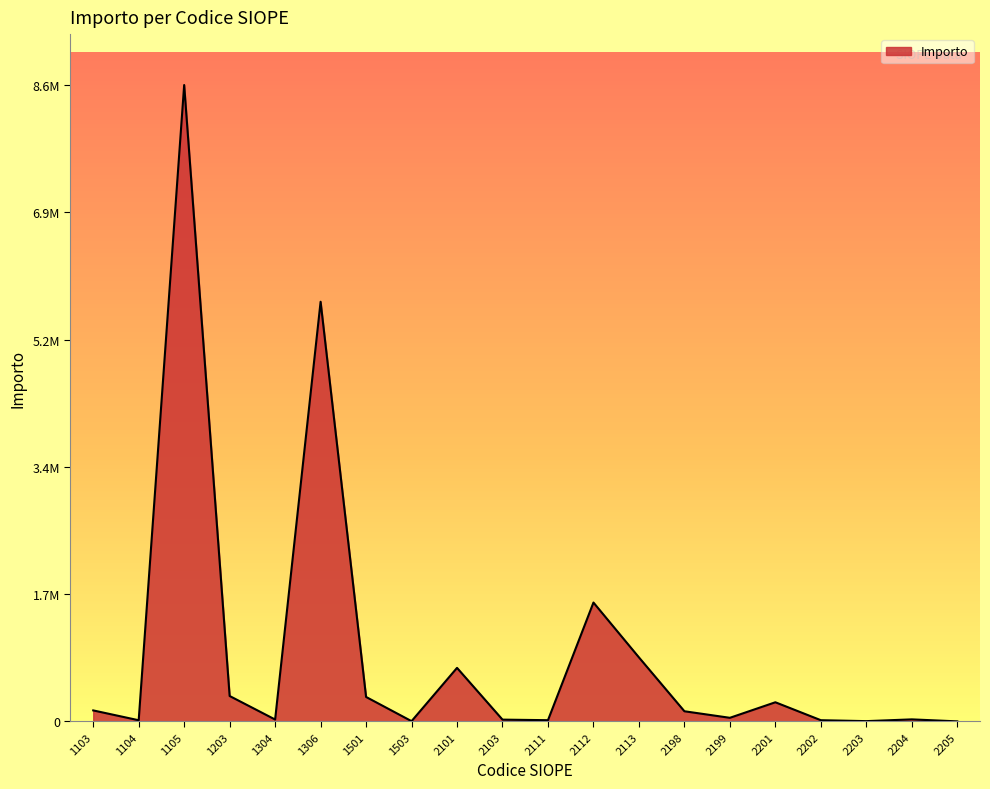

Between 2111 and 1104, which is larger?

2111